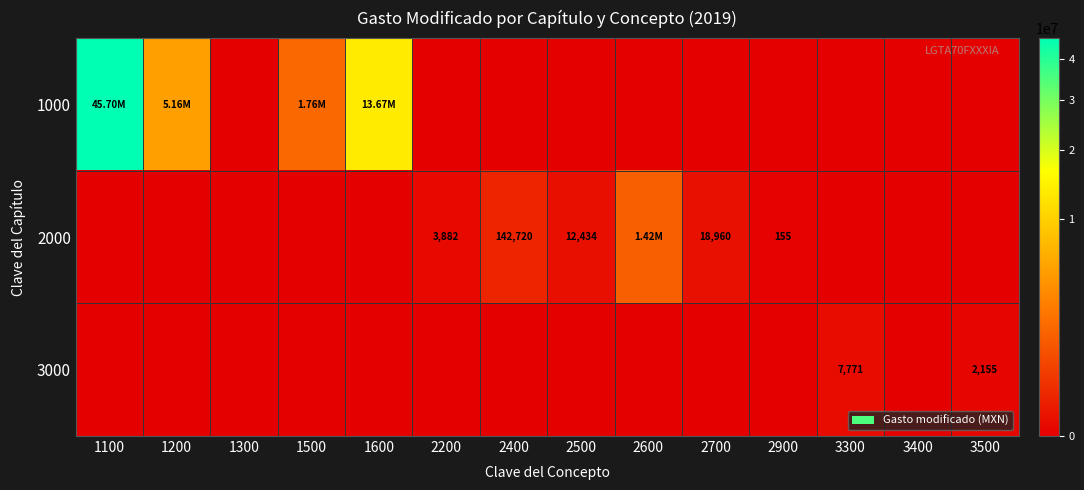

What is the average value of the 2000 series?

114308.6